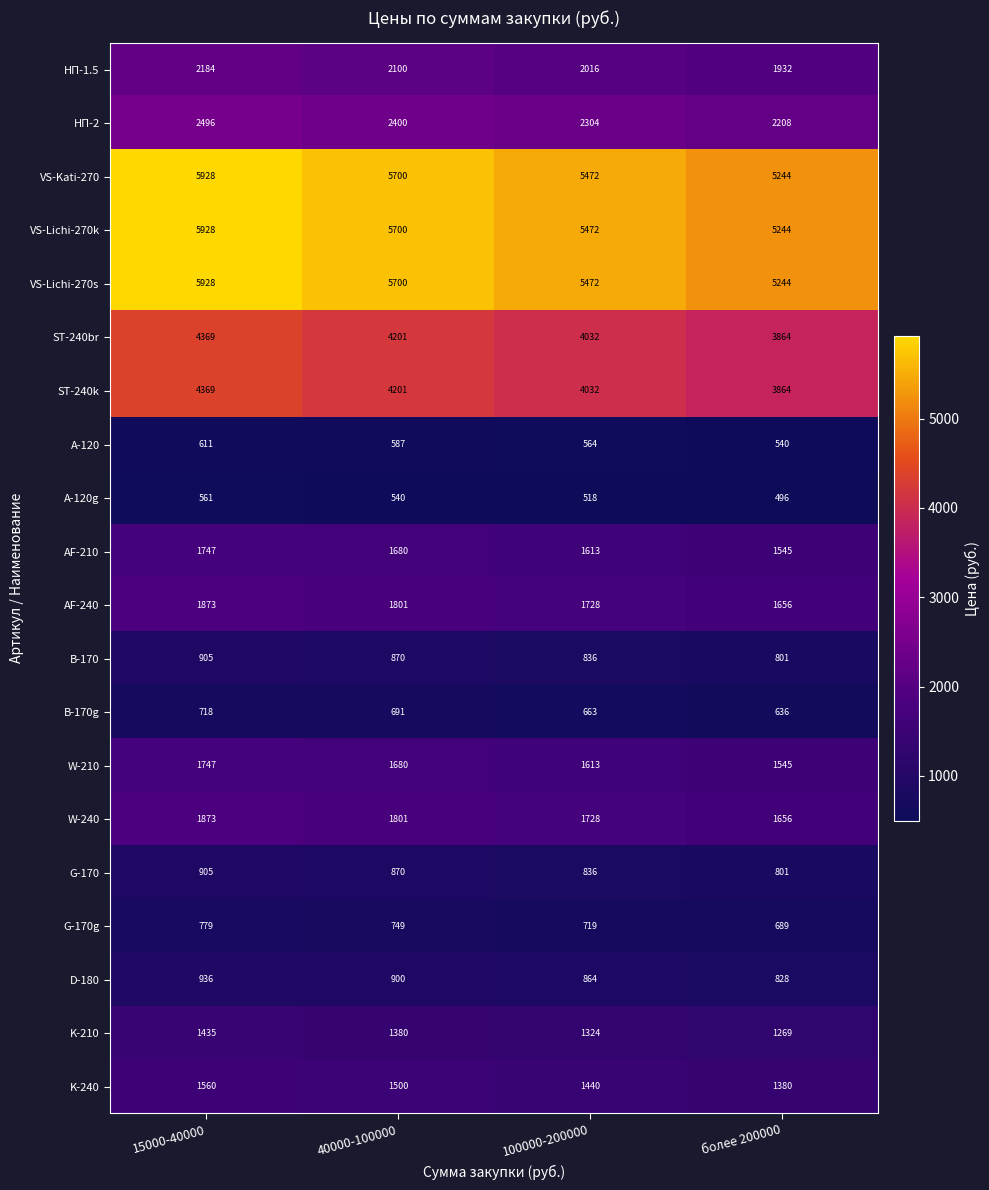

What value does the G-170 series have at 40000-100000?

870